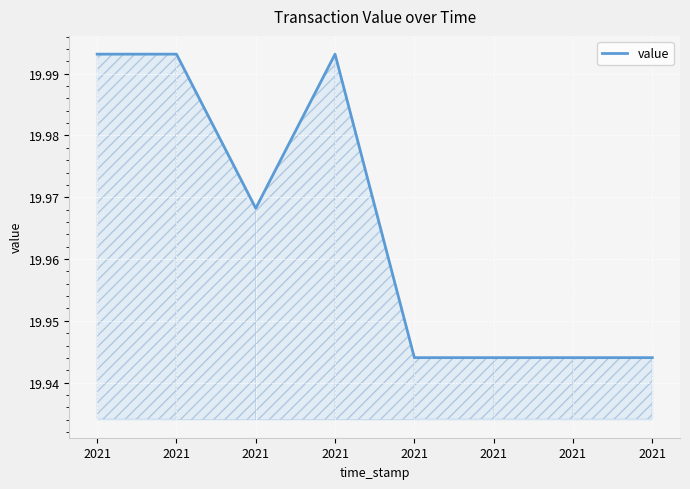

The chart shows a value of 32.6 at 2021. True or false?

False